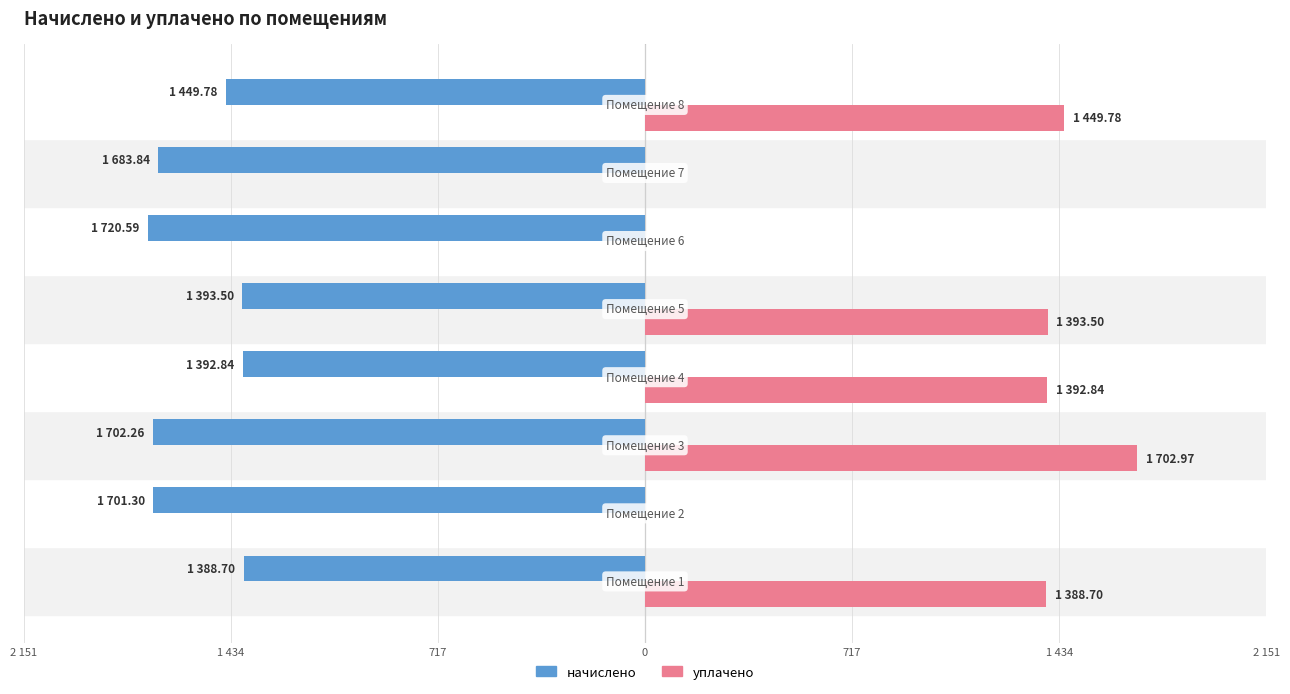

What are all the series names shown in the legend?

начислено, уплачено